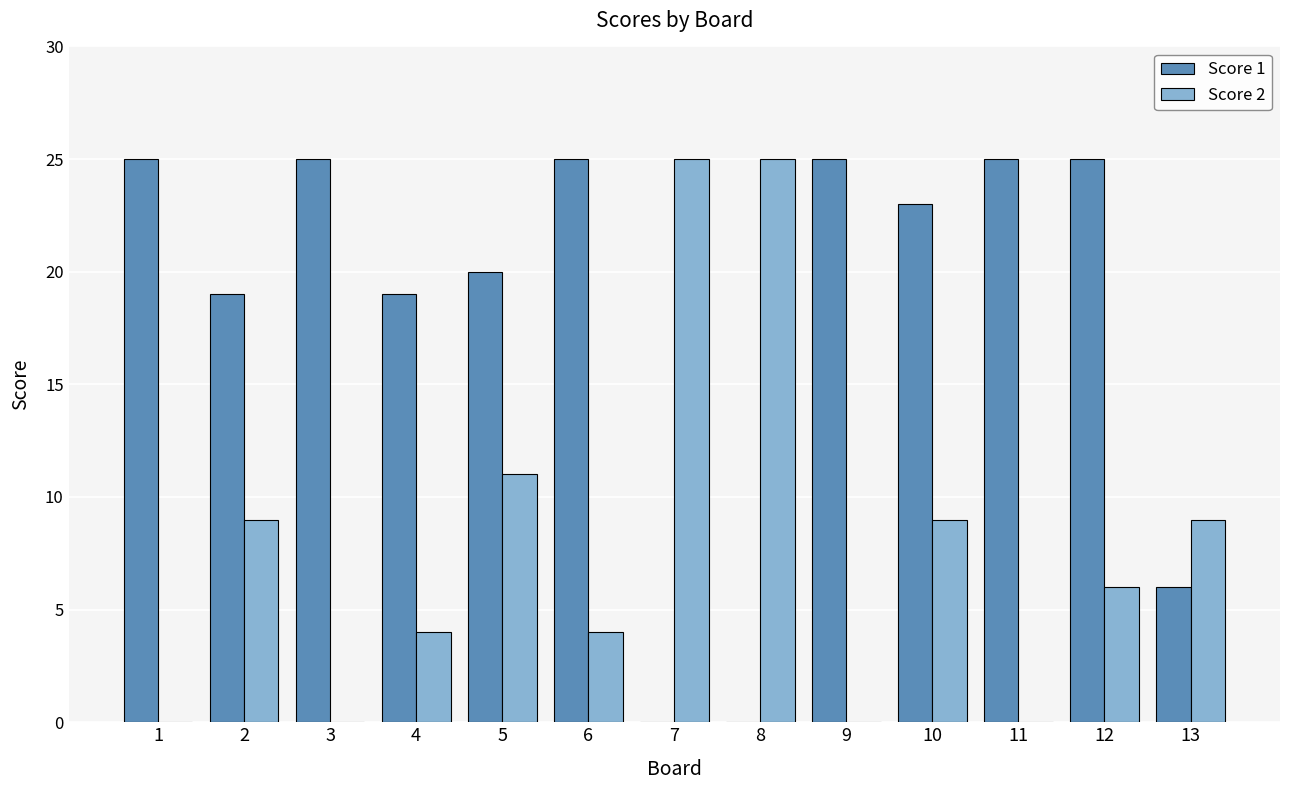

Between 2 and 6, which series saw the biggest shift?

Score 1